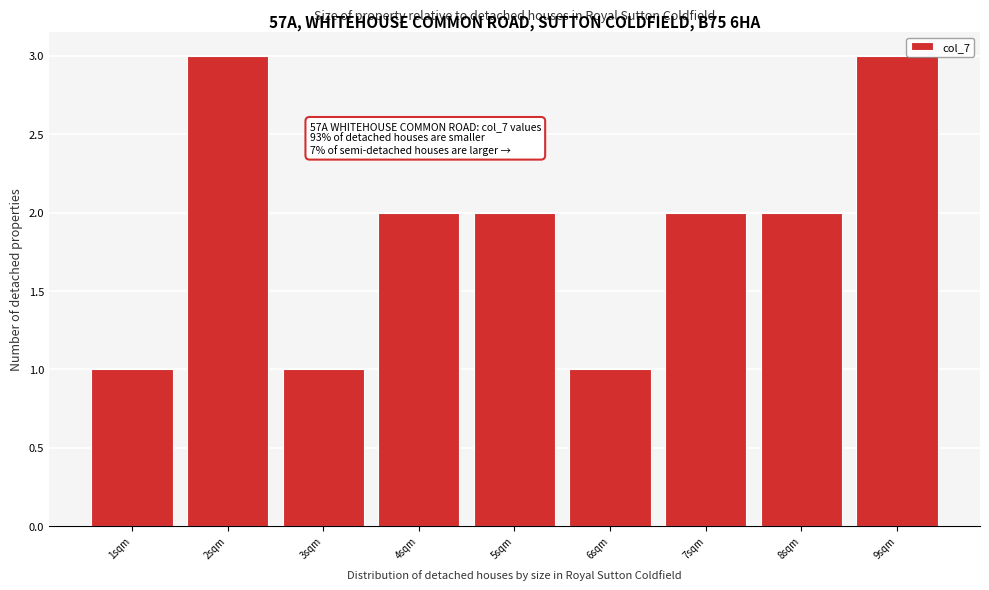

Reading left to right, what are all the values shown in this chart?

1sqm=1	2sqm=3	3sqm=1	4sqm=2	5sqm=2	6sqm=1	7sqm=2	8sqm=2	9sqm=3